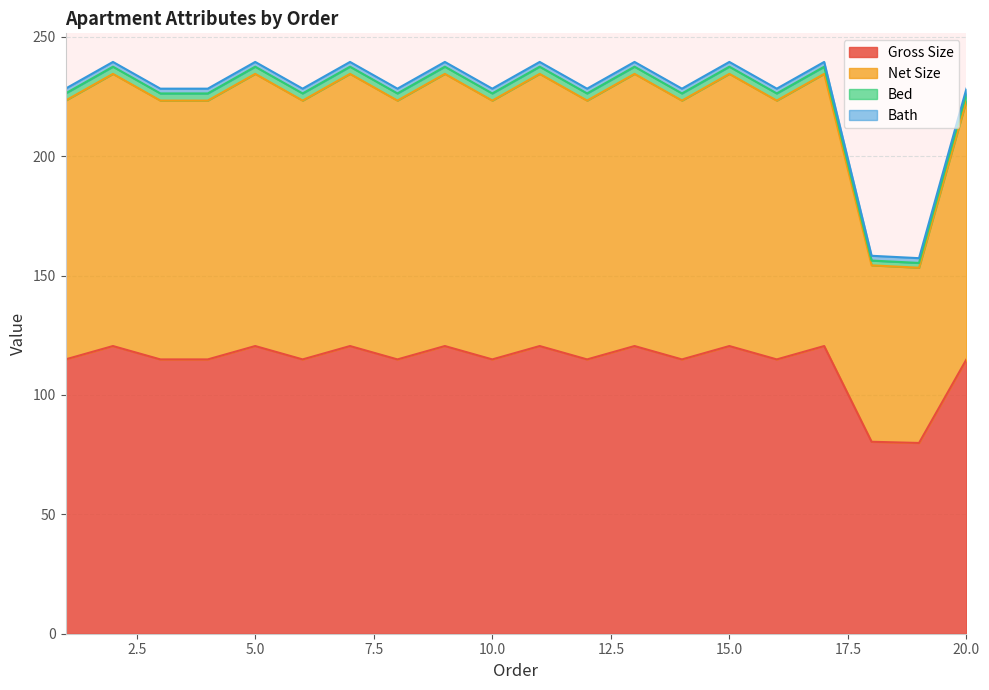

At which category does the chart reach its minimum across all series?

19